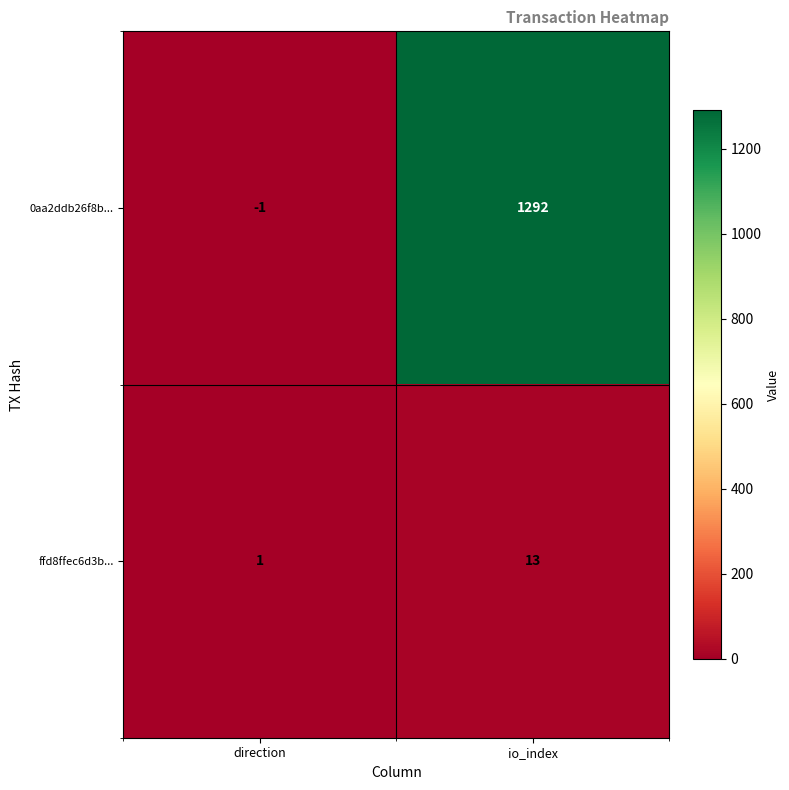

At direction, list the series in order from largest to smallest.

ffd8ffec6d3b..., 0aa2ddb26f8b...